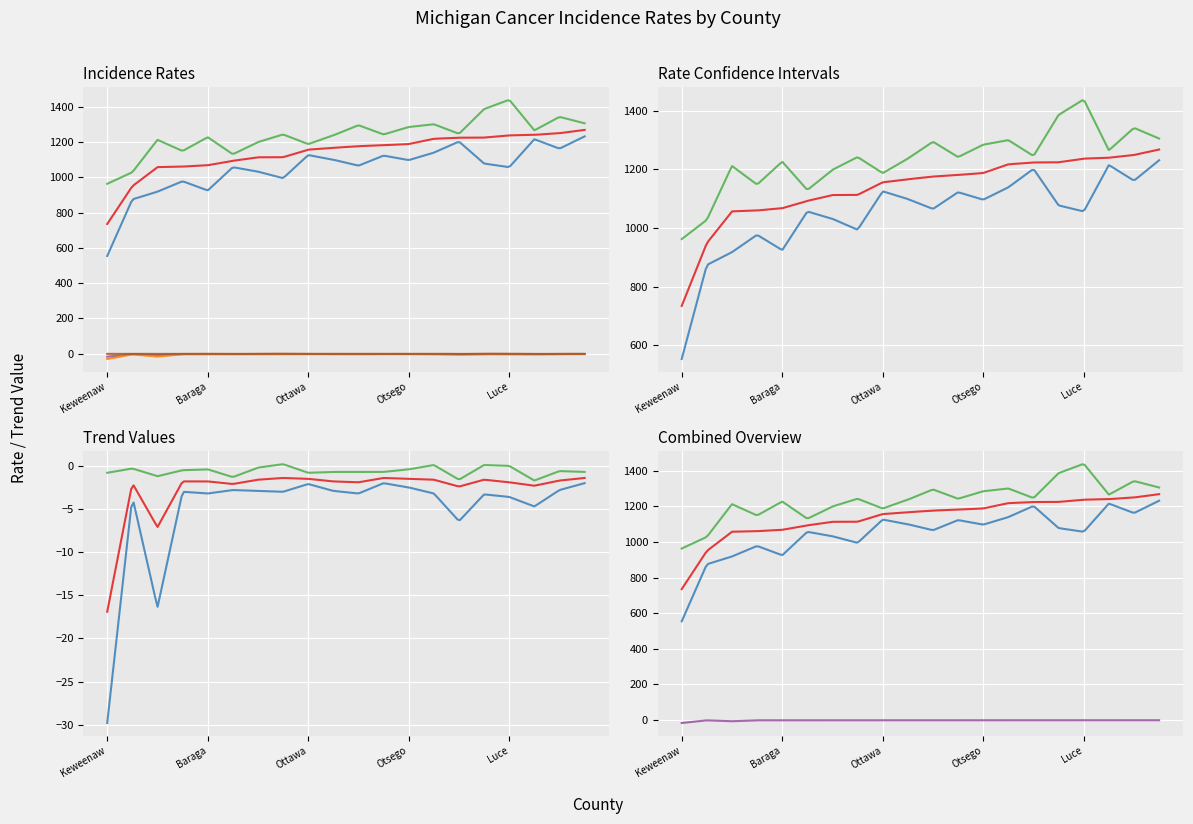

At how many categories does at least one series exceed 126?

20